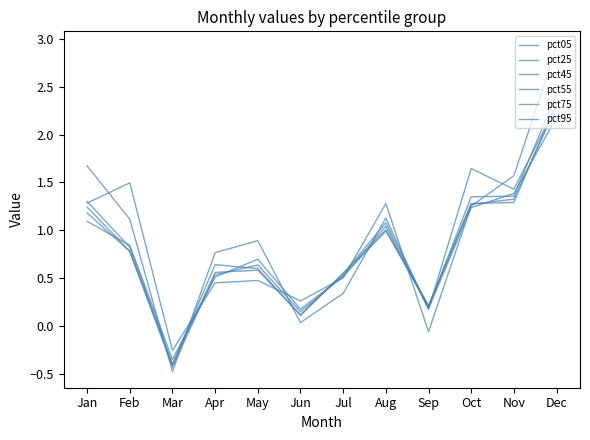

How many interior local peaks does the pct55 series have?

2